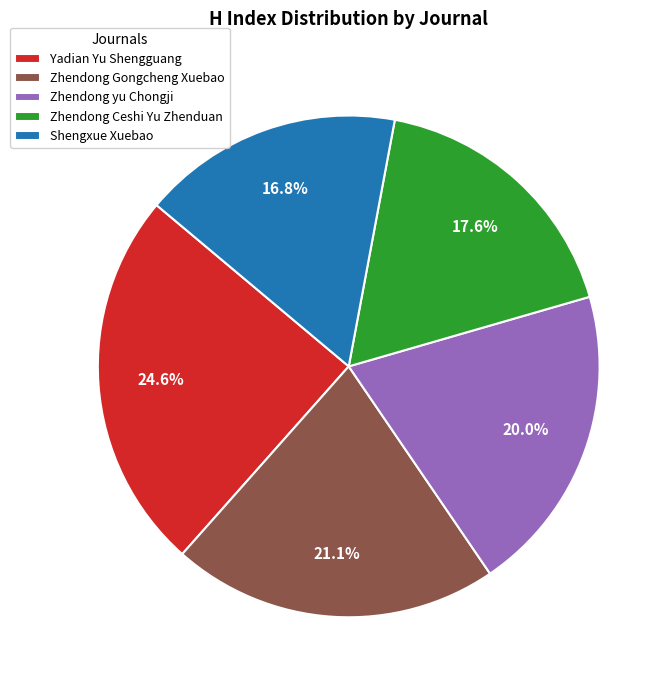

To the nearest percent, what is the difference between the Shengxue Xuebao and Zhendong Gongcheng Xuebao slice percentages?

4%